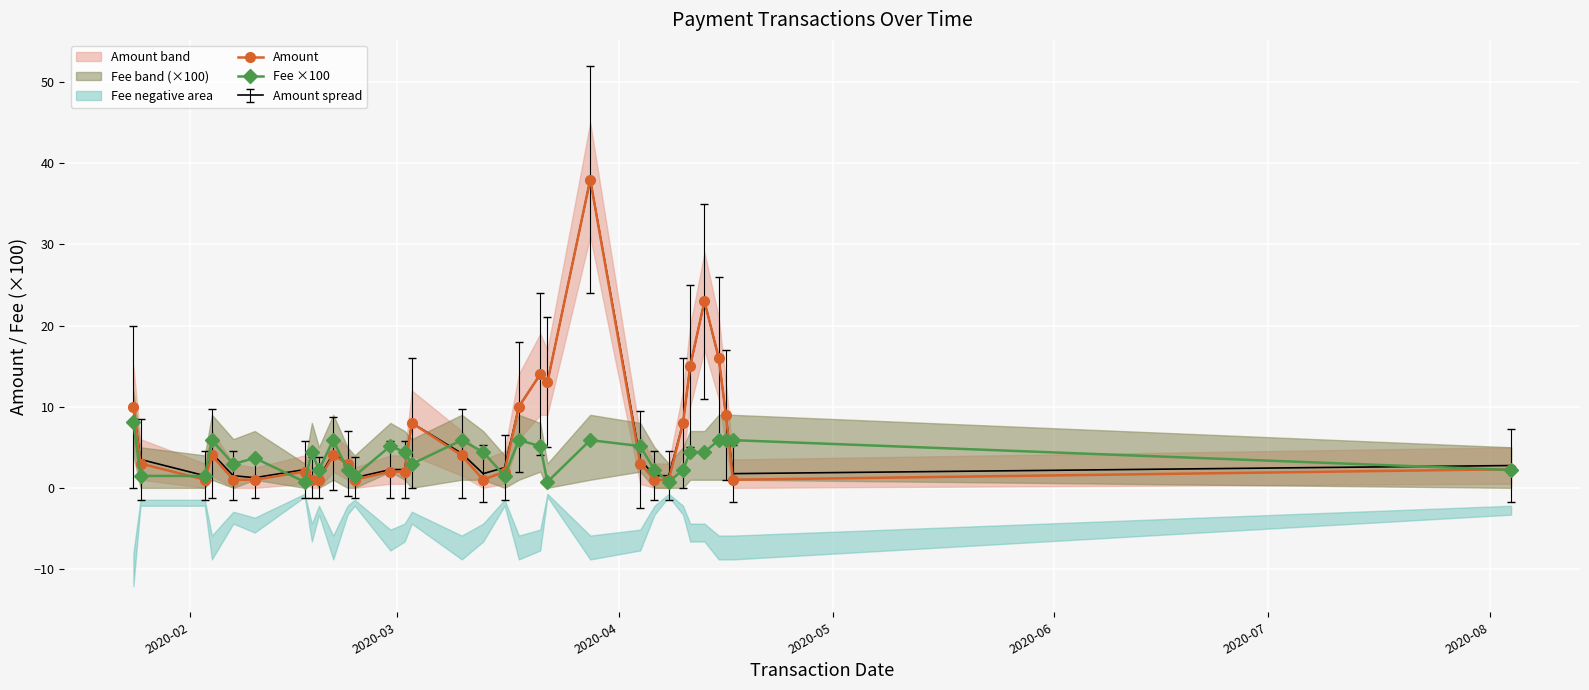

What is the highest value of the Amount series?

38.0